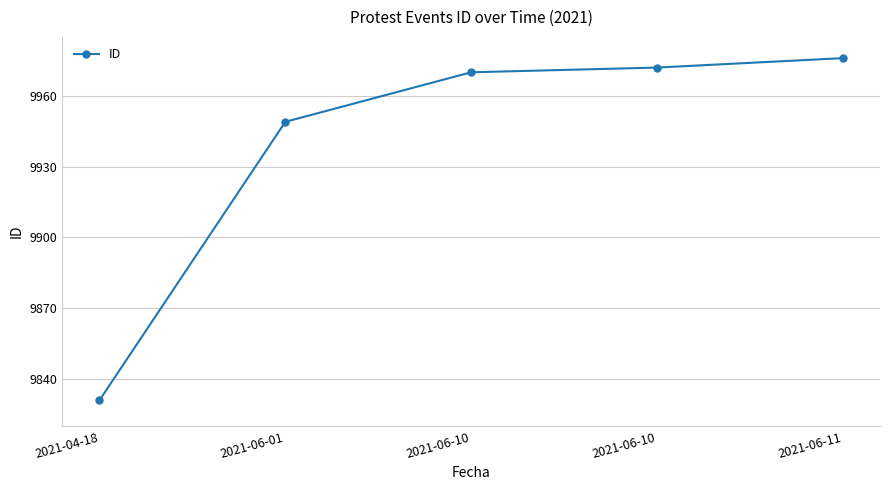

What is the sum of all values?

49698